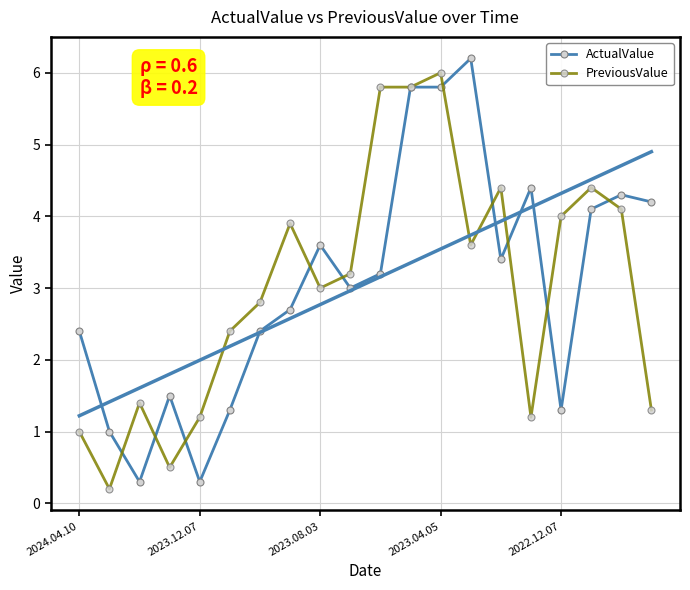

What are all the series names shown in the legend?

ActualValue, PreviousValue